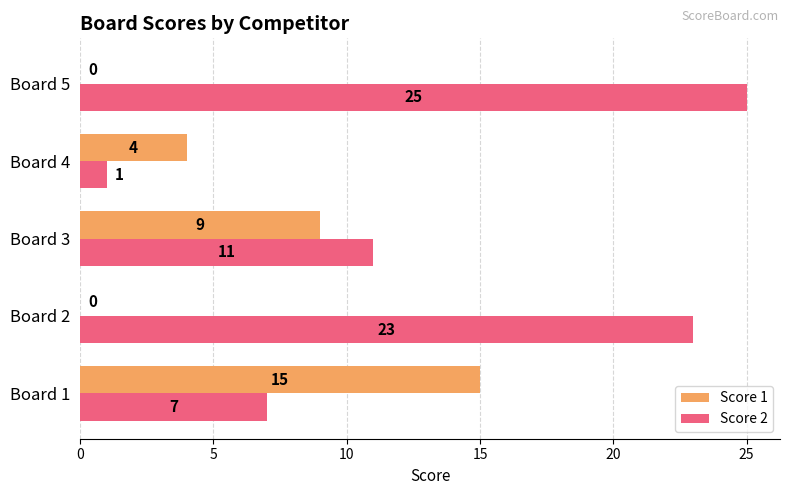

Which series has the largest total across all categories?

Score 2